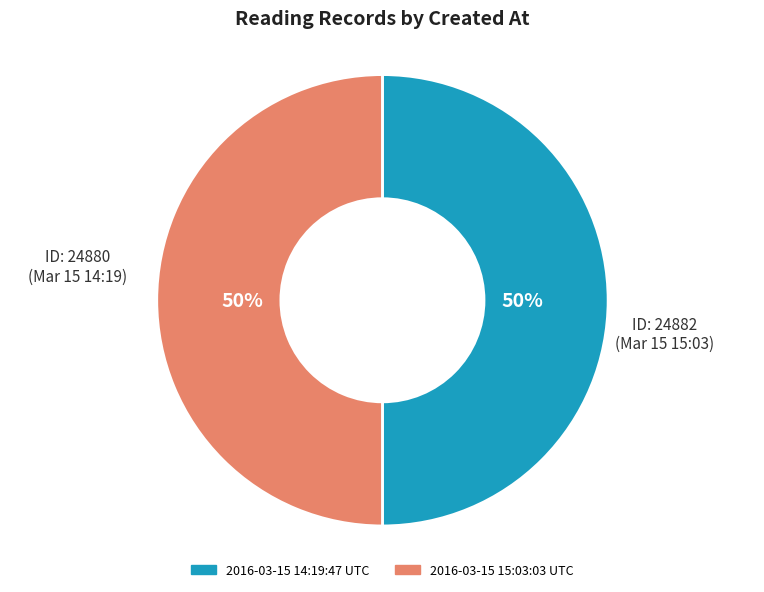

What percentage is the 2016-03-15 14:19:47 UTC slice, to the nearest percent?

50%